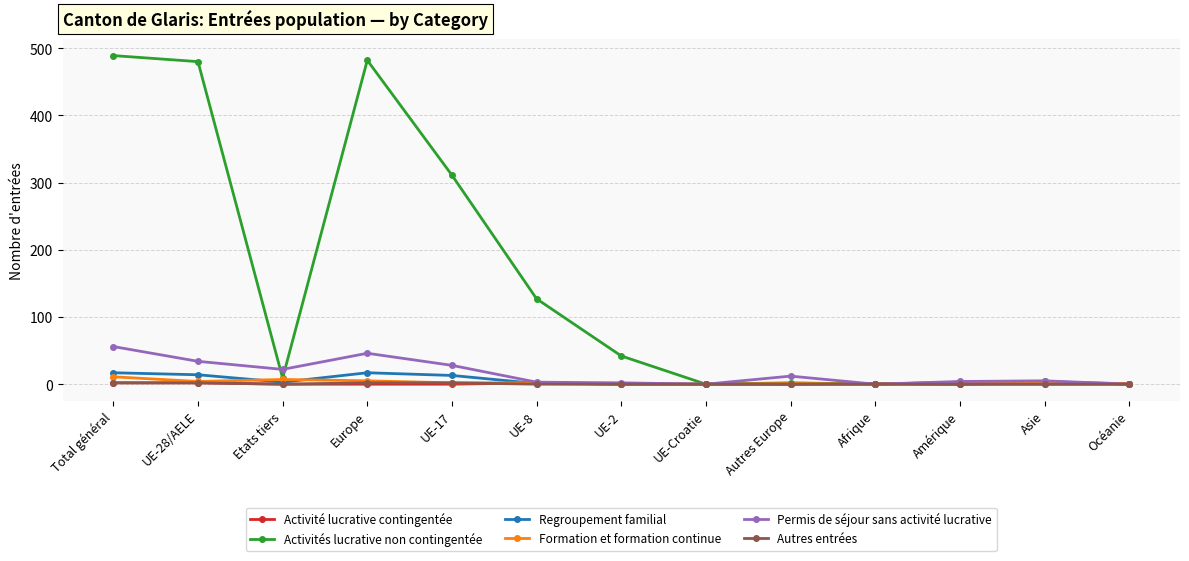

What is the difference between the second highest and minimum values in the Regroupement familial series?

17